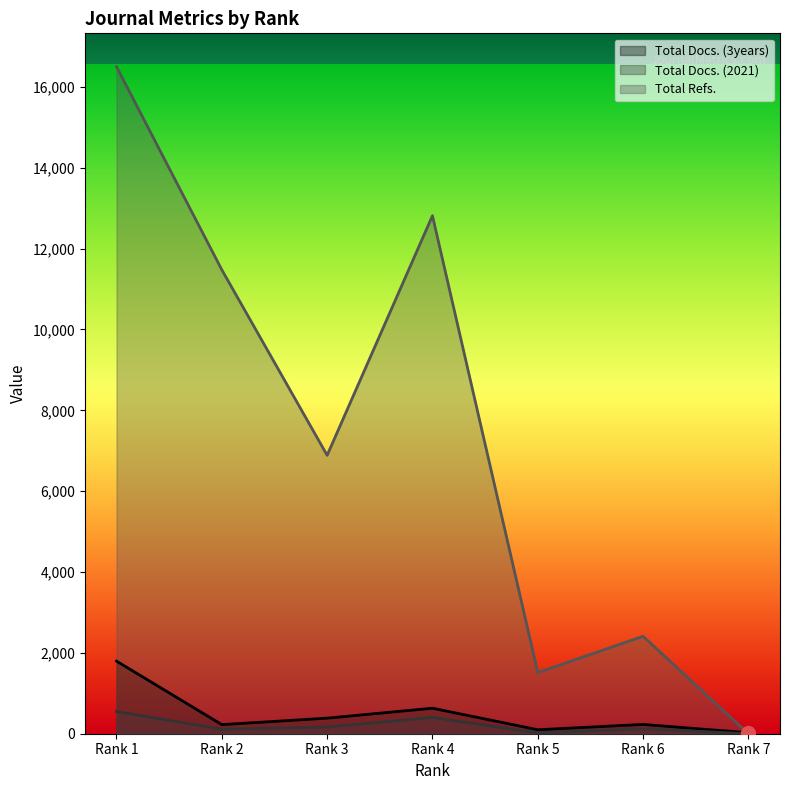

How many positive values does the Total Docs. (2021) series have?

6